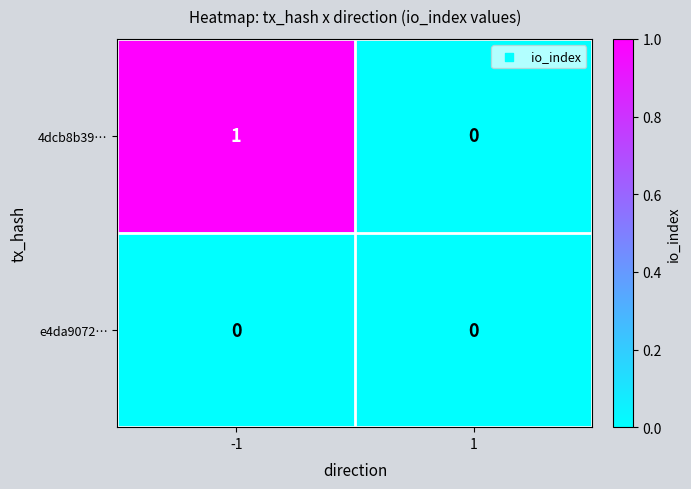

The 4dcb8b39… series shows 0 at 1. True or false?

True